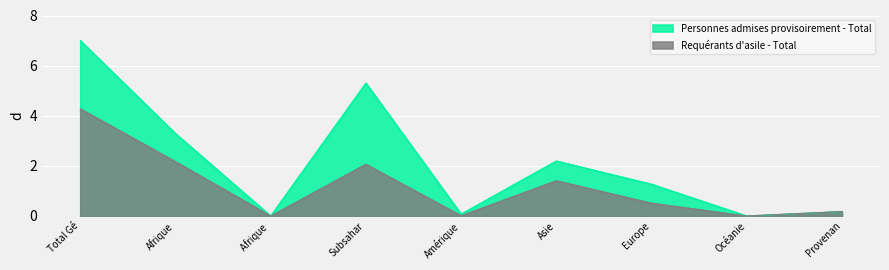

How many values in Personnes admises provisoirement - Total are above zero?

7